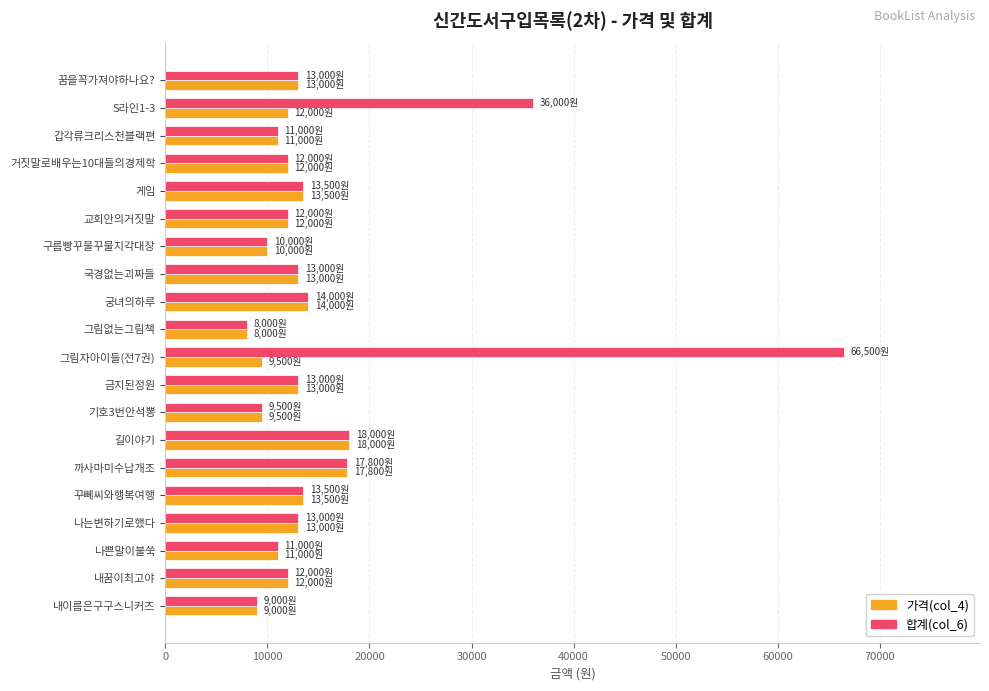

Where is 합계(col_6) nearest to the value 37250?

S라인1-3